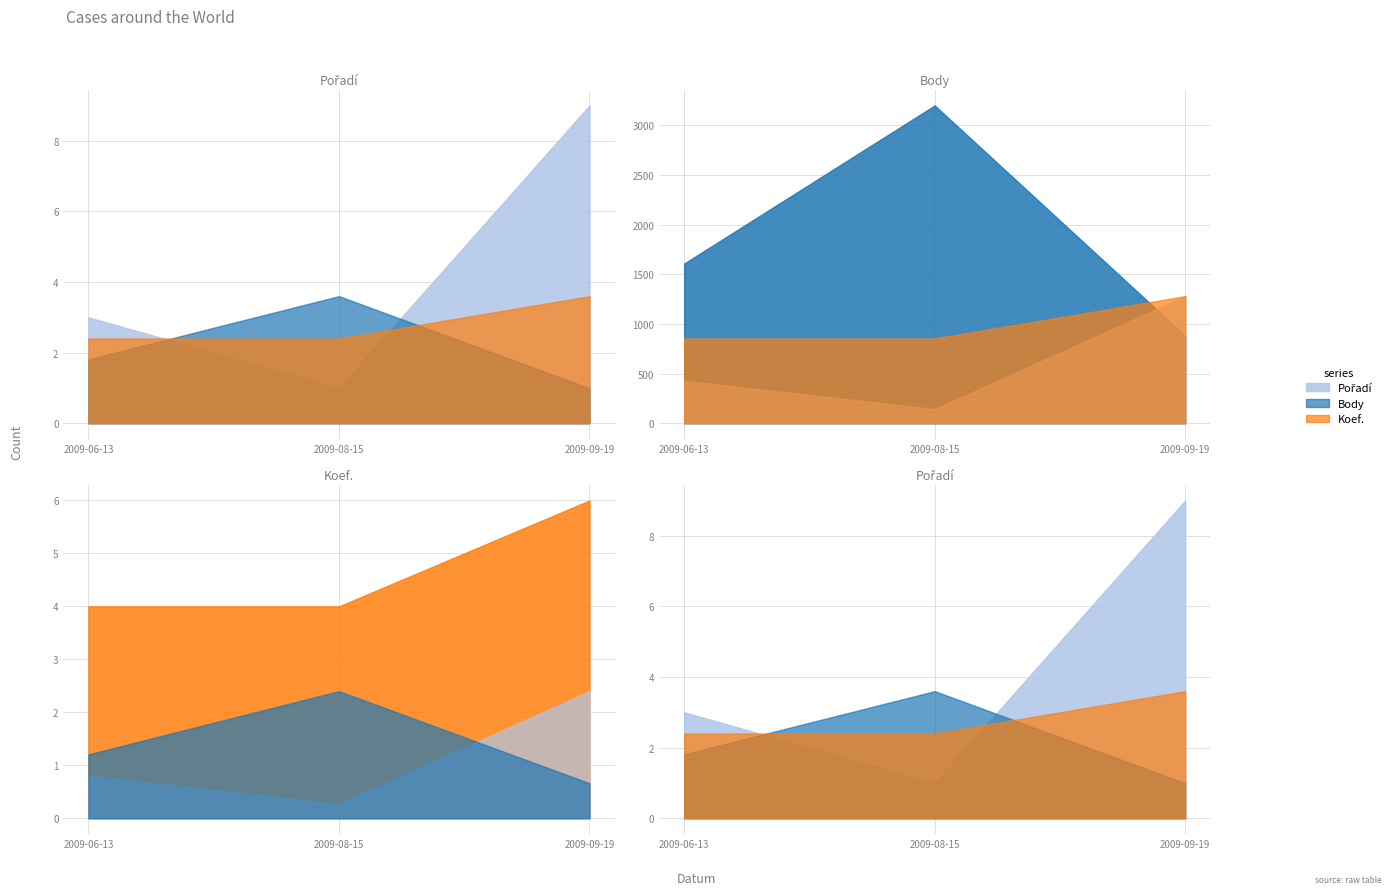

How many Pořadí values are between 1 and 9?

3